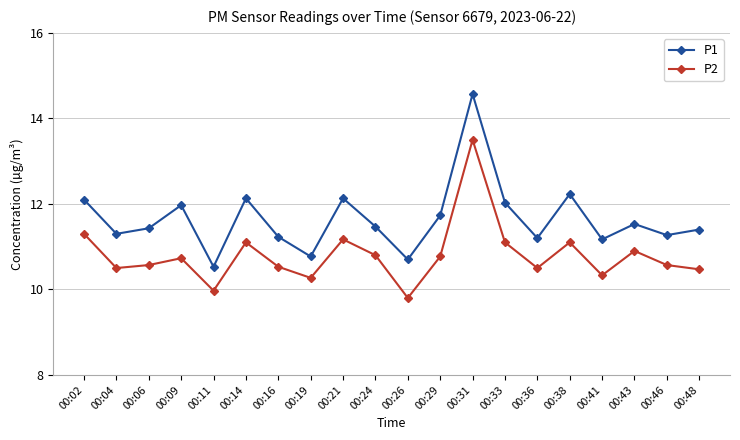

At which category is the sum across all series the highest?

00:31